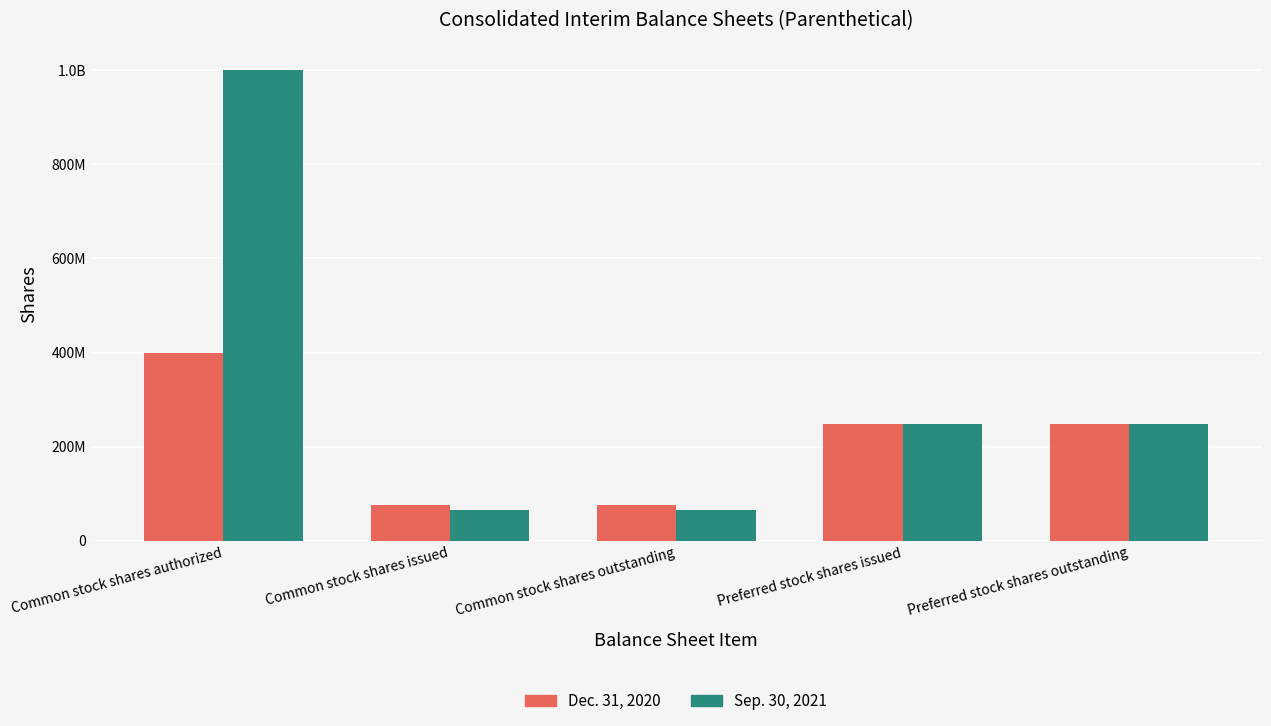

What are all the series names shown in the legend?

Dec. 31, 2020, Sep. 30, 2021